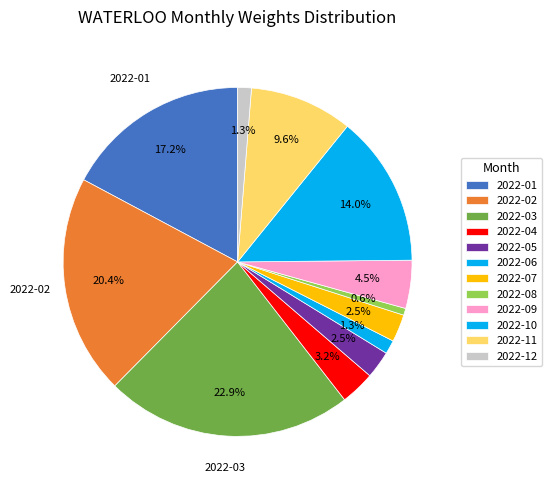

What percentage is the 2022-11 slice, to the nearest percent?

10%